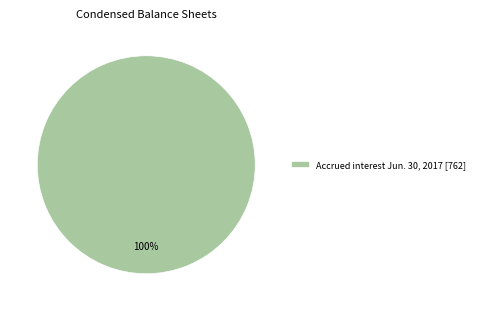

Is there any slice that represents more than half of the pie?

Yes